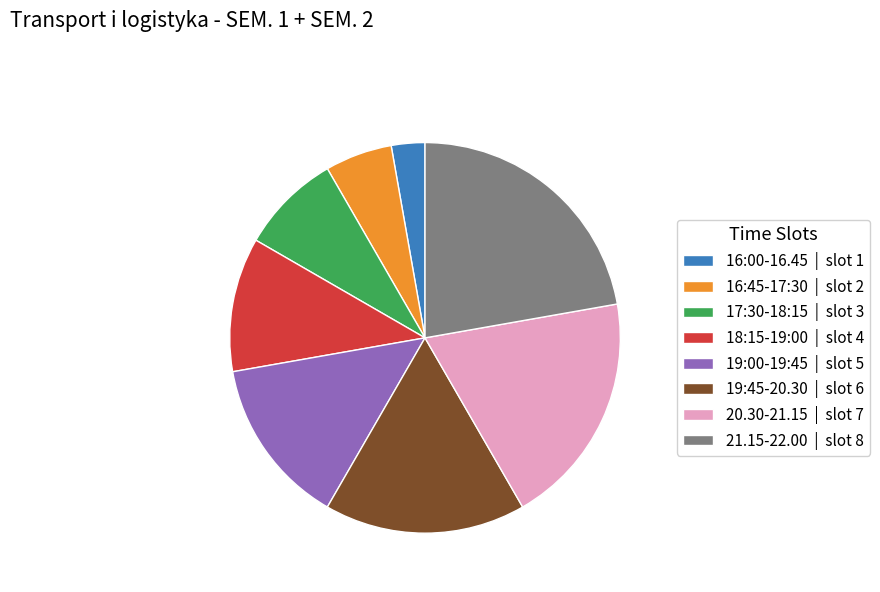

Which has a higher value, 17:30-18:15 or 16:00-16.45?

17:30-18:15